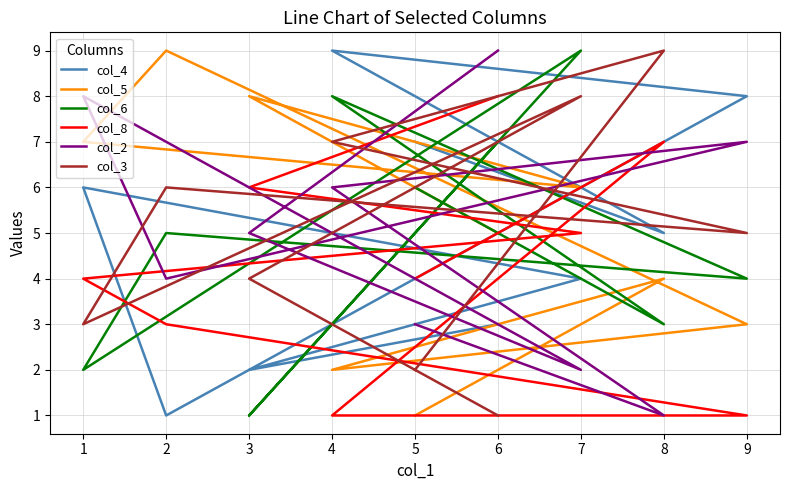

What is the value of the col_6 point at the 8th from the left?

3